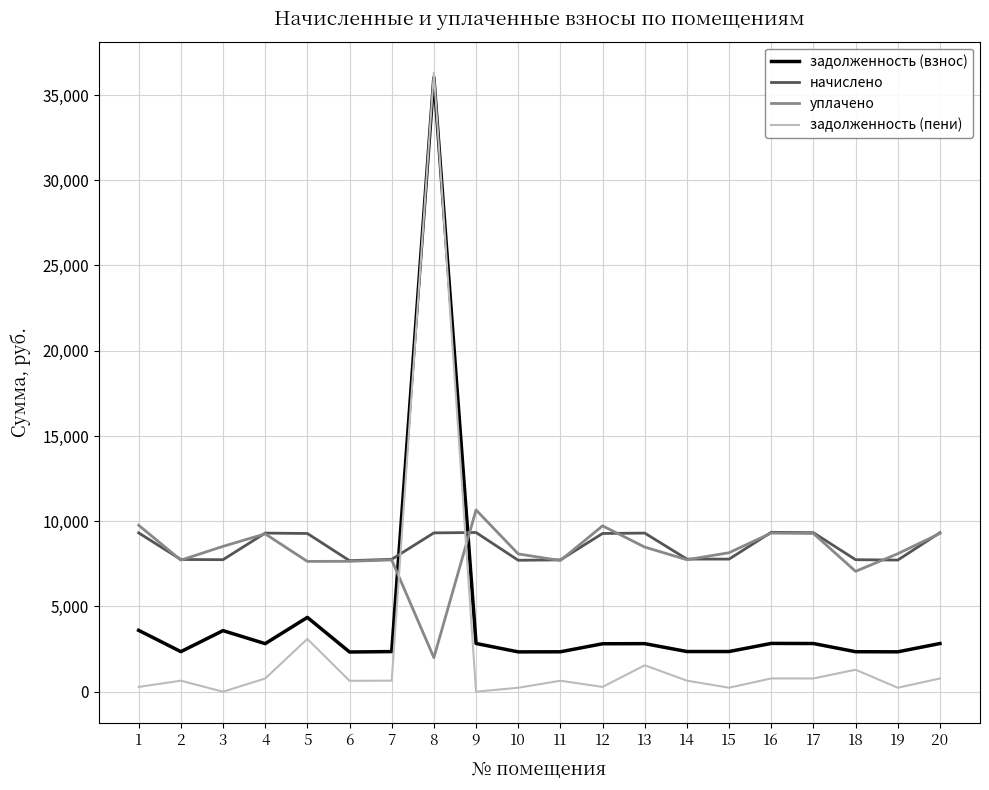

At which category does the chart reach its peak across all series?

8